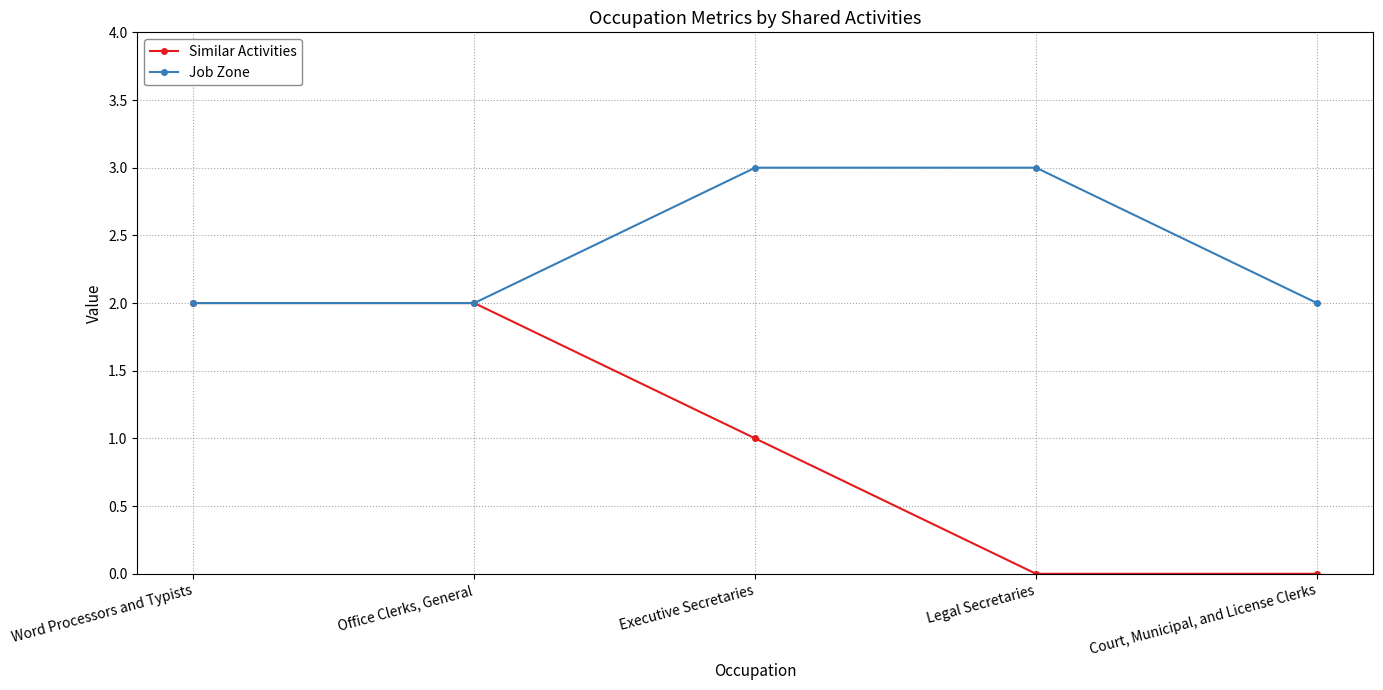

What is the highest value of the Job Zone series?

3